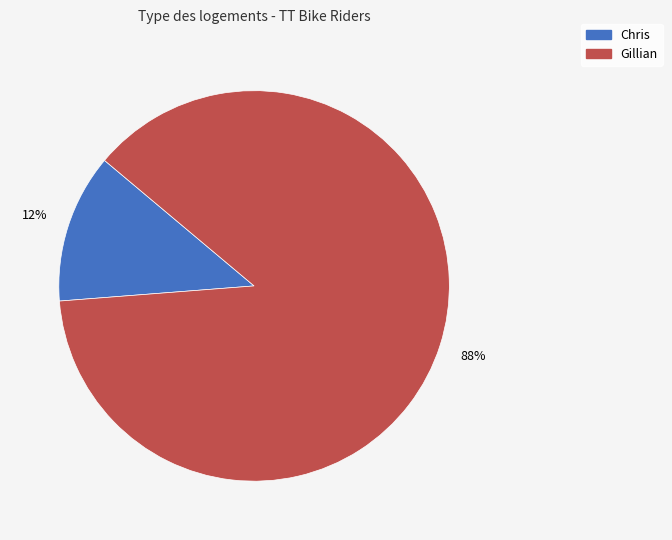

The Chris slice represents 1% of the pie. True or false?

False